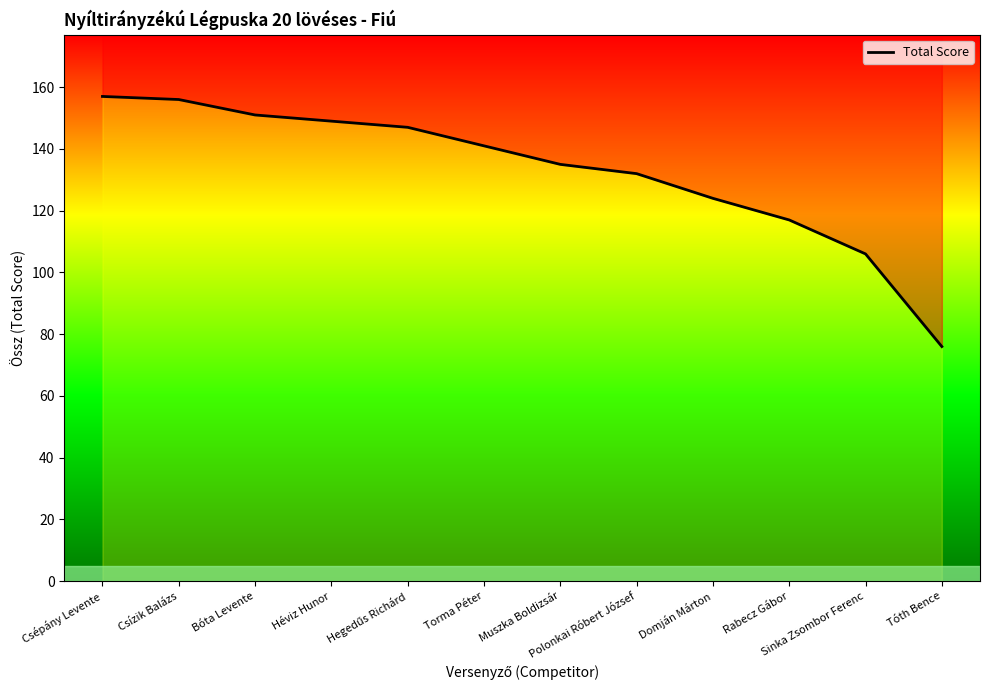

How many data points are less than 141?

6